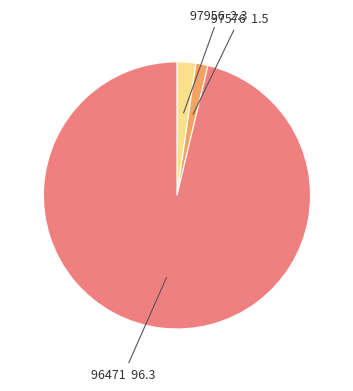

Does any single category account for the majority?

Yes